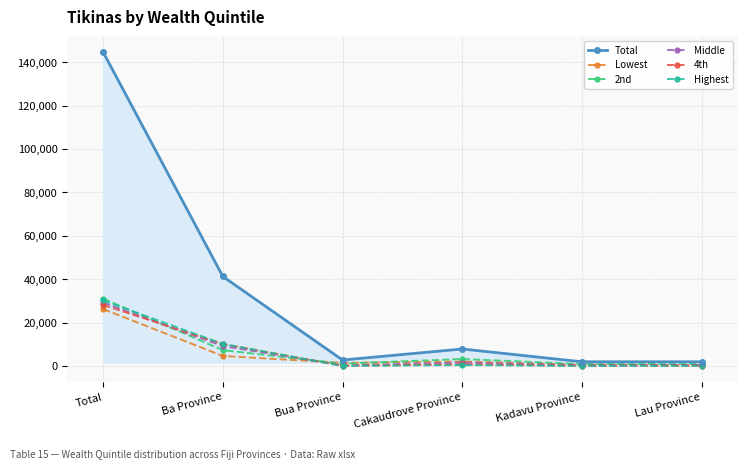

Which series has the largest total across all categories?

Total